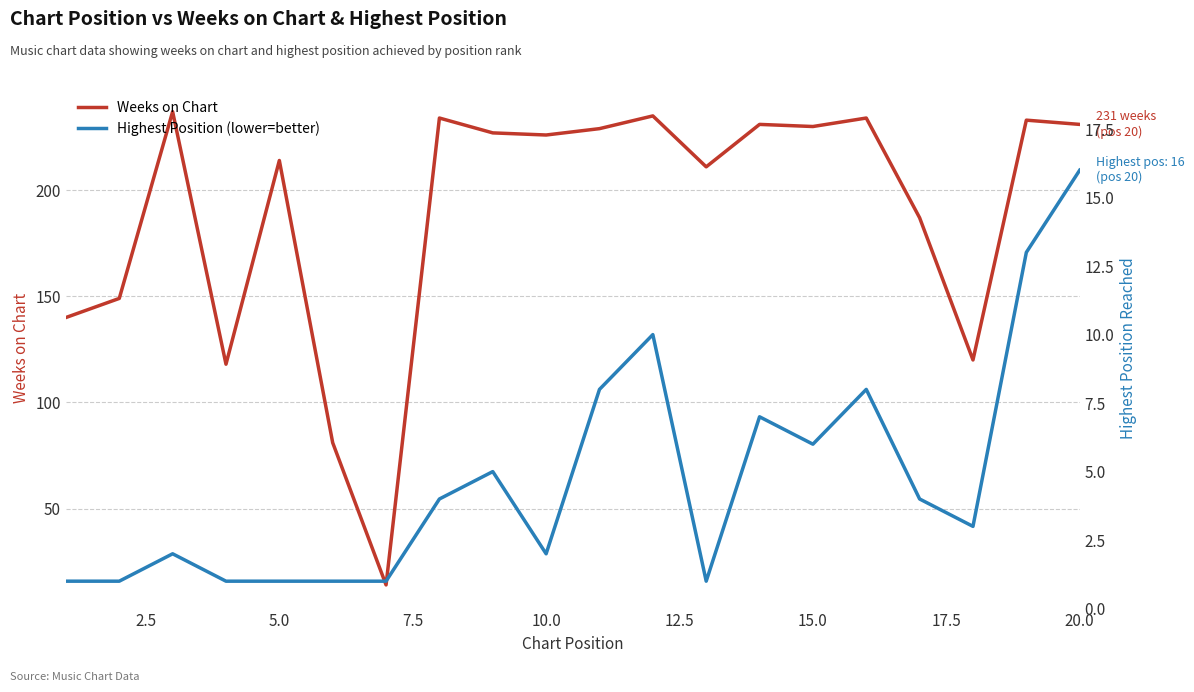

True or false: Weeks on Chart and Highest Position (lower=better) cross at least once.

False